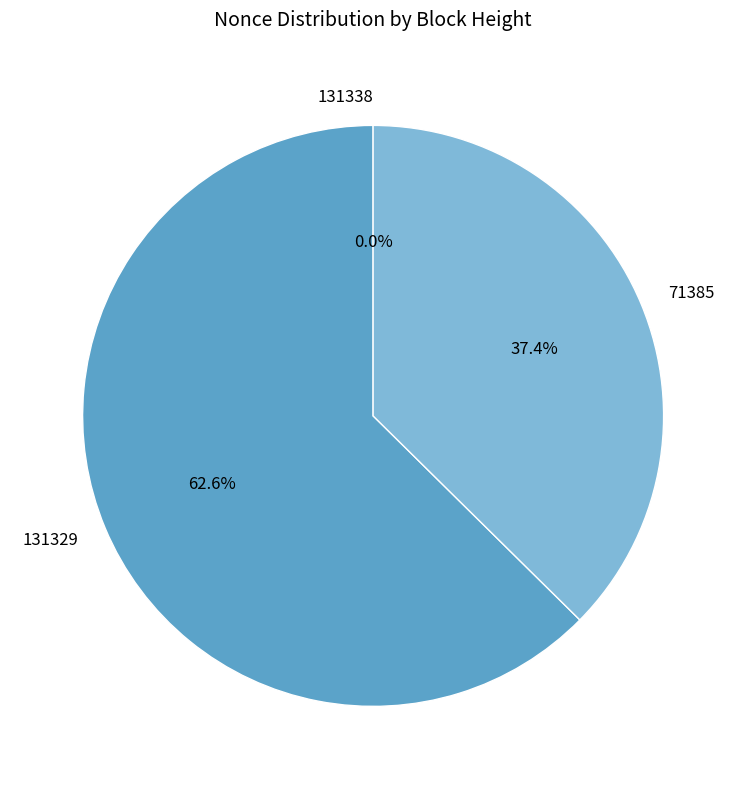

Does 71385 account for over 50% of the chart?

No